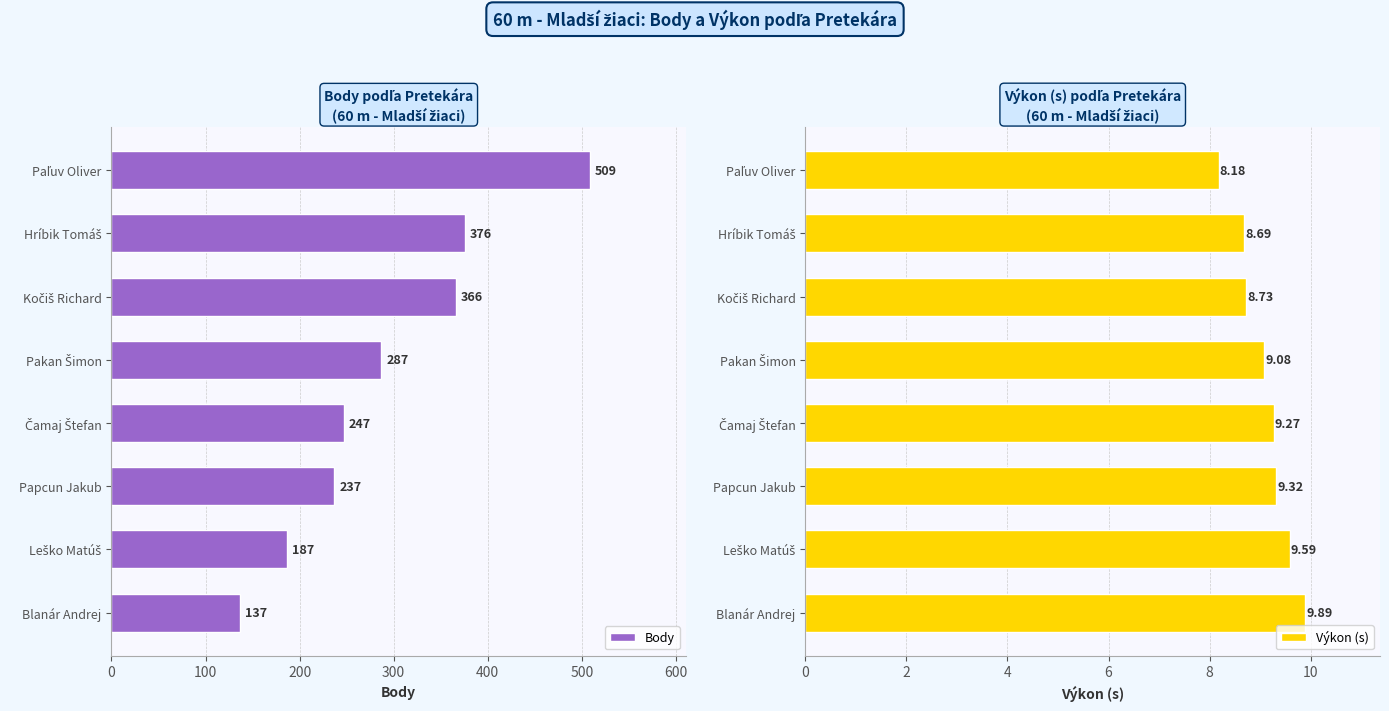

Which series has the largest total across all categories?

Body